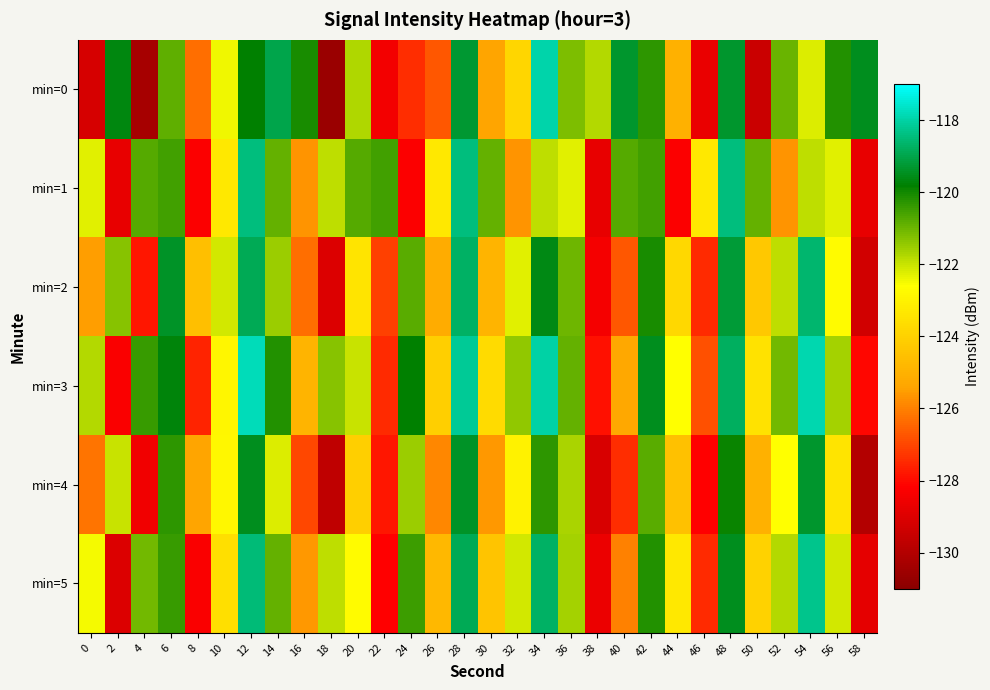

Reading right to left, extract all data points from this chart.

min=0: 58=-119.5	56=-120.2	54=-122.2	52=-121.0	50=-129.4	48=-119.3	46=-128.7	44=-125.0	42=-120.3	40=-119.3	38=-121.8	36=-121.2	34=-118.0	32=-123.8	30=-125.4	28=-119.3	26=-126.7	24=-127.4	22=-128.5	20=-121.7	18=-130.6	16=-120.1	14=-119.0	12=-119.8	10=-122.4	8=-126.3	6=-120.9	4=-130.3	2=-119.6	0=-129.2
min=1: 58=-128.7	56=-122.3	54=-121.9	52=-125.7	50=-120.9	48=-118.5	46=-123.3	44=-128.2	42=-120.5	40=-120.8	38=-128.7	36=-122.3	34=-121.9	32=-125.7	30=-120.9	28=-118.5	26=-123.3	24=-128.2	22=-120.5	20=-120.8	18=-121.9	16=-125.7	14=-120.9	12=-118.5	10=-123.3	8=-128.2	6=-120.5	4=-120.8	2=-128.7	0=-122.3
min=2: 58=-129.3	56=-122.7	54=-118.6	52=-121.9	50=-124.3	48=-119.2	46=-127.5	44=-123.8	42=-120.1	40=-126.7	38=-128.4	36=-121.0	34=-119.6	32=-122.3	30=-124.9	28=-118.7	26=-125.2	24=-120.8	22=-127.1	20=-123.4	18=-129.0	16=-126.3	14=-121.5	12=-118.9	10=-122.1	8=-124.6	6=-119.4	4=-127.8	2=-121.3	0=-125.5
min=3: 58=-128.1	56=-121.6	54=-117.9	52=-121.1	50=-123.5	48=-118.8	46=-126.8	44=-122.6	42=-119.5	40=-125.3	38=-127.9	36=-120.9	34=-118.0	32=-121.4	30=-123.7	28=-118.2	26=-124.1	24=-119.8	22=-127.5	20=-122.0	18=-121.3	16=-124.9	14=-120.2	12=-117.8	10=-122.9	8=-127.6	6=-119.7	4=-120.4	2=-128.3	0=-121.8
min=4: 58=-130.0	56=-123.4	54=-119.3	52=-122.6	50=-125.0	48=-119.9	46=-128.2	44=-124.5	42=-120.8	40=-127.4	38=-129.1	36=-121.7	34=-120.3	32=-123.0	30=-125.6	28=-119.4	26=-125.9	24=-121.5	22=-127.8	20=-124.1	18=-129.7	16=-127.0	14=-122.2	12=-119.5	10=-122.8	8=-125.4	6=-120.3	4=-128.5	2=-122.0	0=-126.2
min=5: 58=-128.8	56=-122.1	54=-118.3	52=-121.8	50=-124.0	48=-119.5	46=-127.5	44=-123.3	42=-120.2	40=-126.0	38=-128.6	36=-121.6	34=-118.7	32=-122.1	30=-124.4	28=-118.9	26=-124.8	24=-120.5	22=-128.2	20=-122.7	18=-121.9	16=-125.6	14=-120.9	12=-118.5	10=-123.6	8=-128.3	6=-120.4	4=-121.1	2=-129.0	0=-122.5